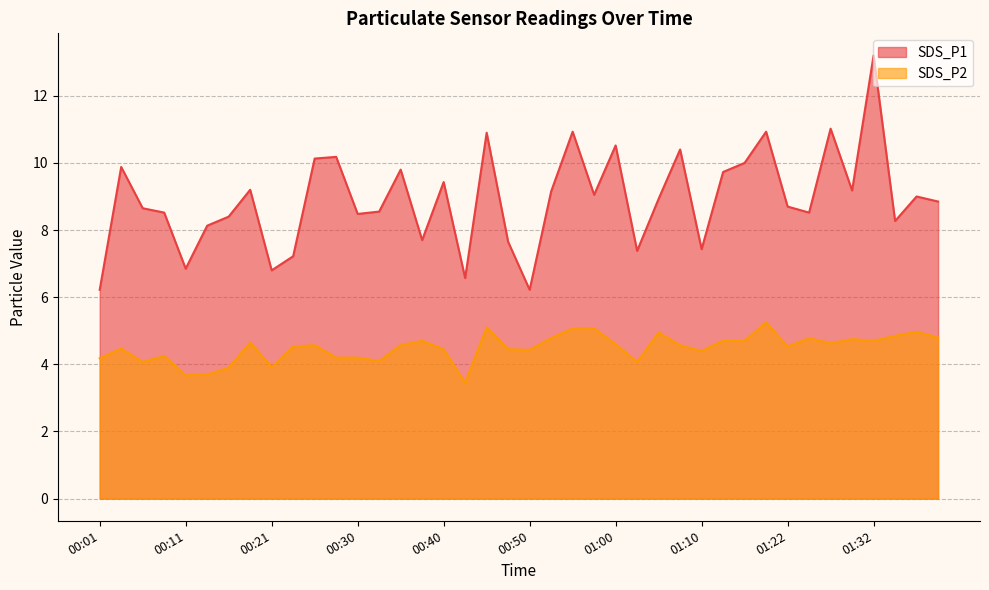

How many distinct data groups are displayed?

2